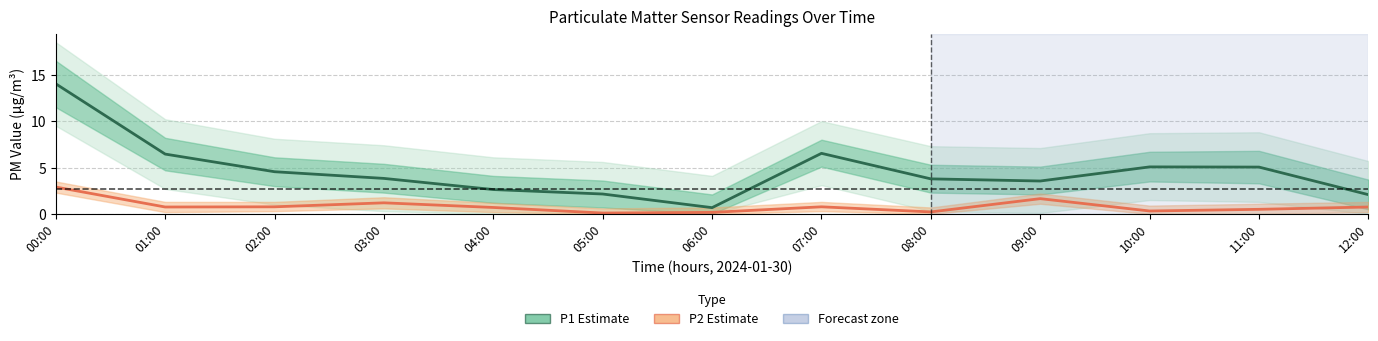

Read the P2 (PM2.5) value at 00:00.

2.9